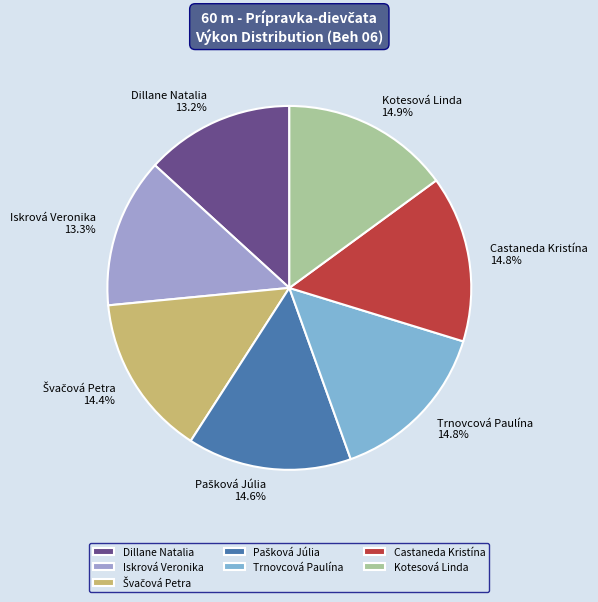

What is the total percentage of Dillane Natalia 13.2% and Iskrová Veronika 13.3%?

26.5%